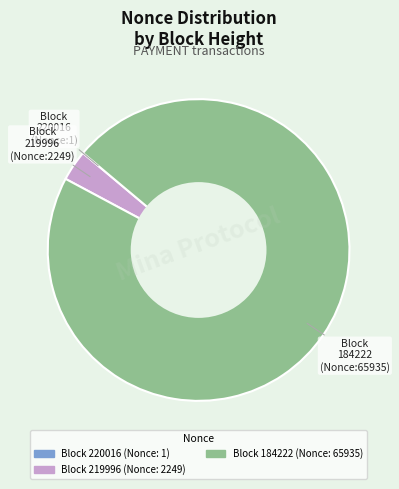

Does any single category account for the majority?

Yes